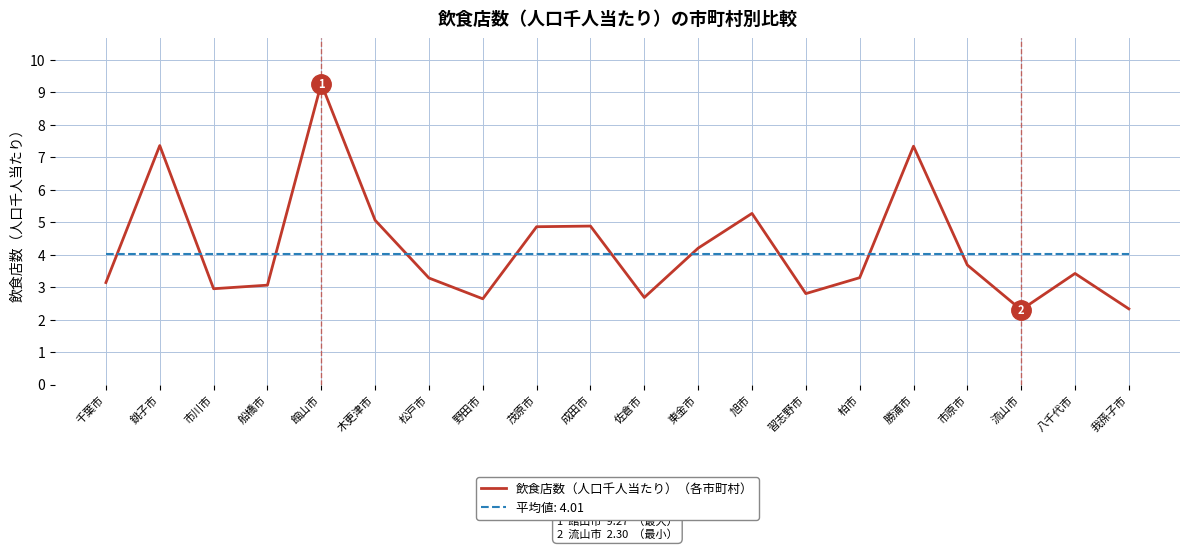

Read the 飲食店数（人口千人当たり）（各市町村） value at 館山市.

9.3